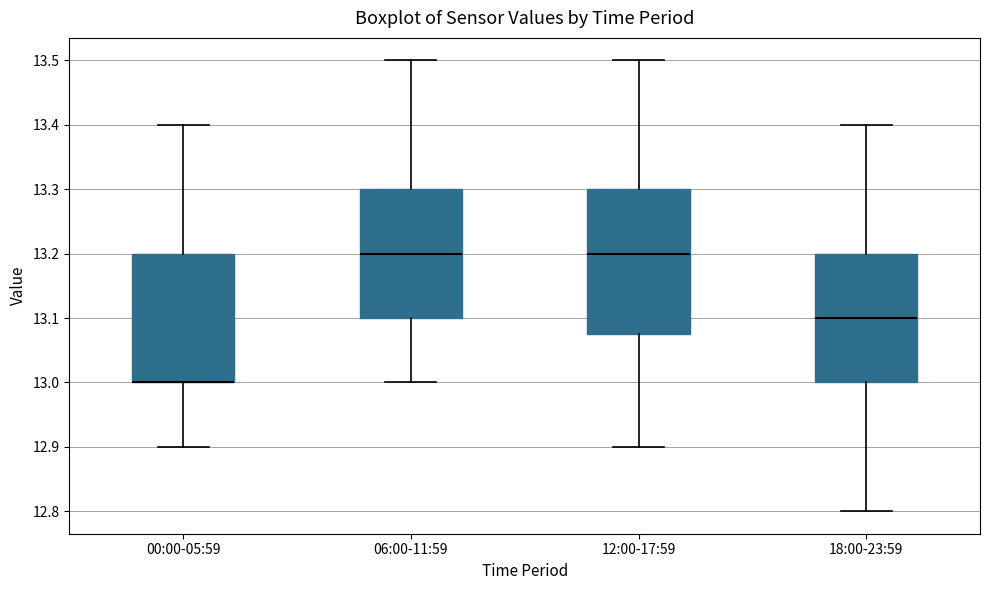

Comparing the boxes themselves (not the whiskers), which one is the tallest?

12:00-17:59